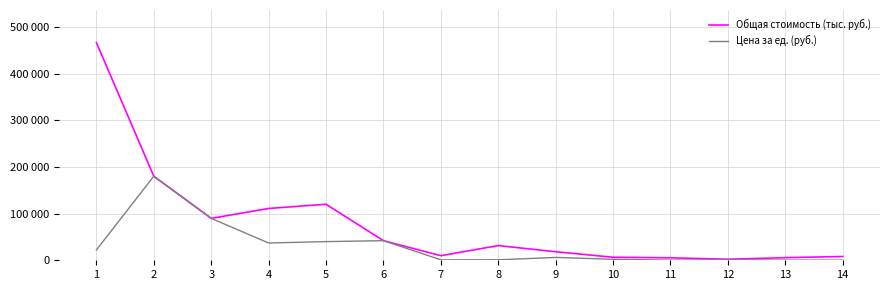

Which series has the largest range (max minus min)?

Общая стоимость (тыс. руб.)